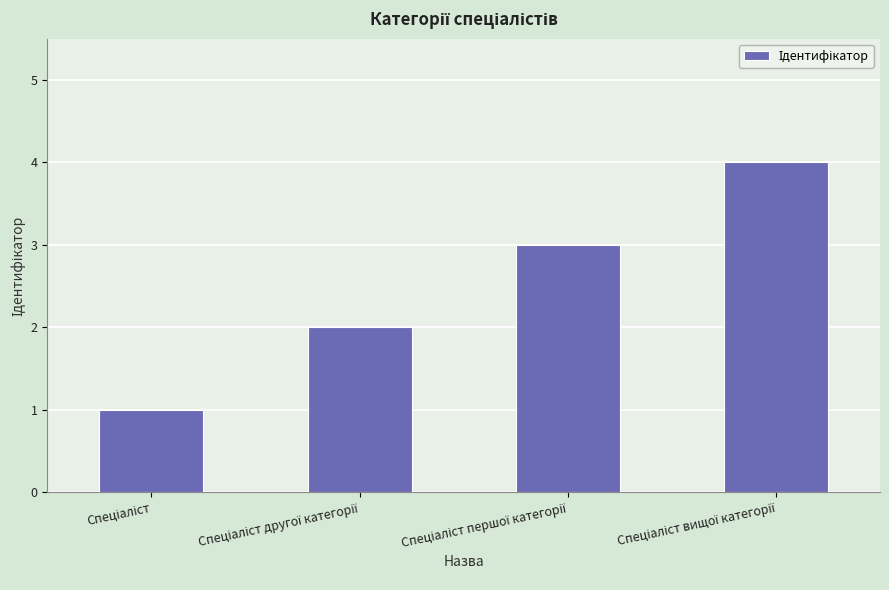

What is the difference between the maximum and minimum values?

3